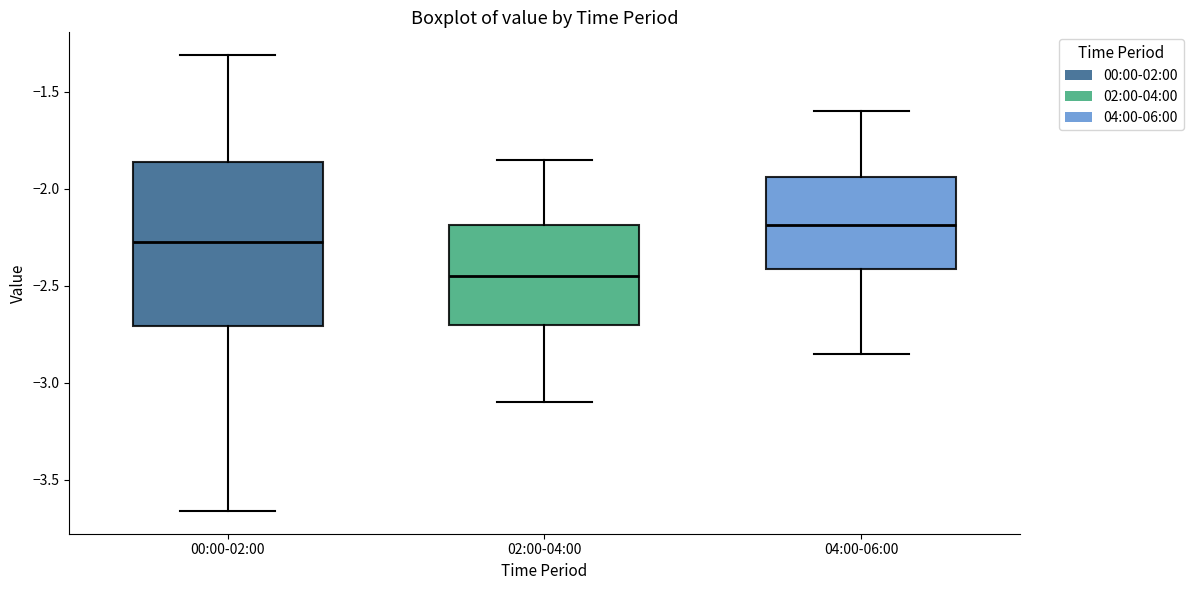

Where is the upper edge of the box for 02:00-04:00 on the y-axis? The values are not printed on the chart, so give them approximately, as read against the axis.

-2.20